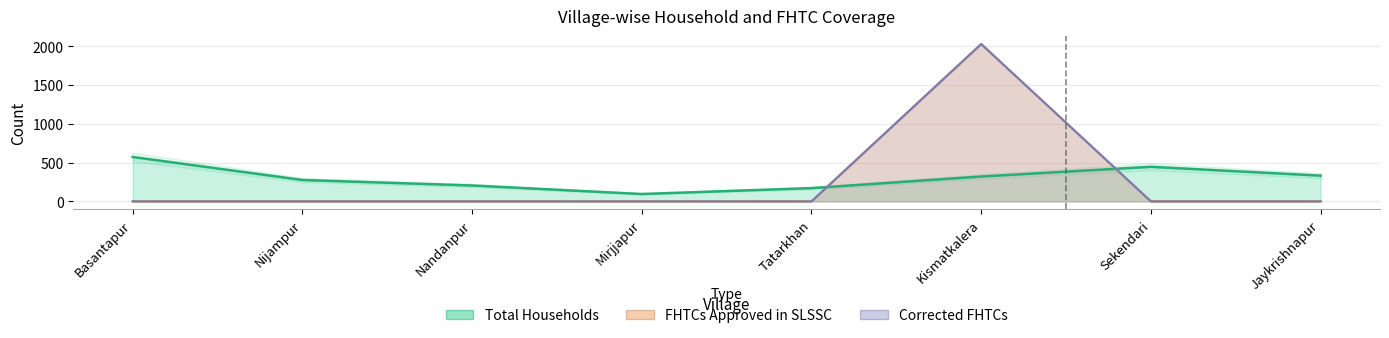

Where is the first local maximum for FHTCs approved in SLSSC?

Kismatkalera